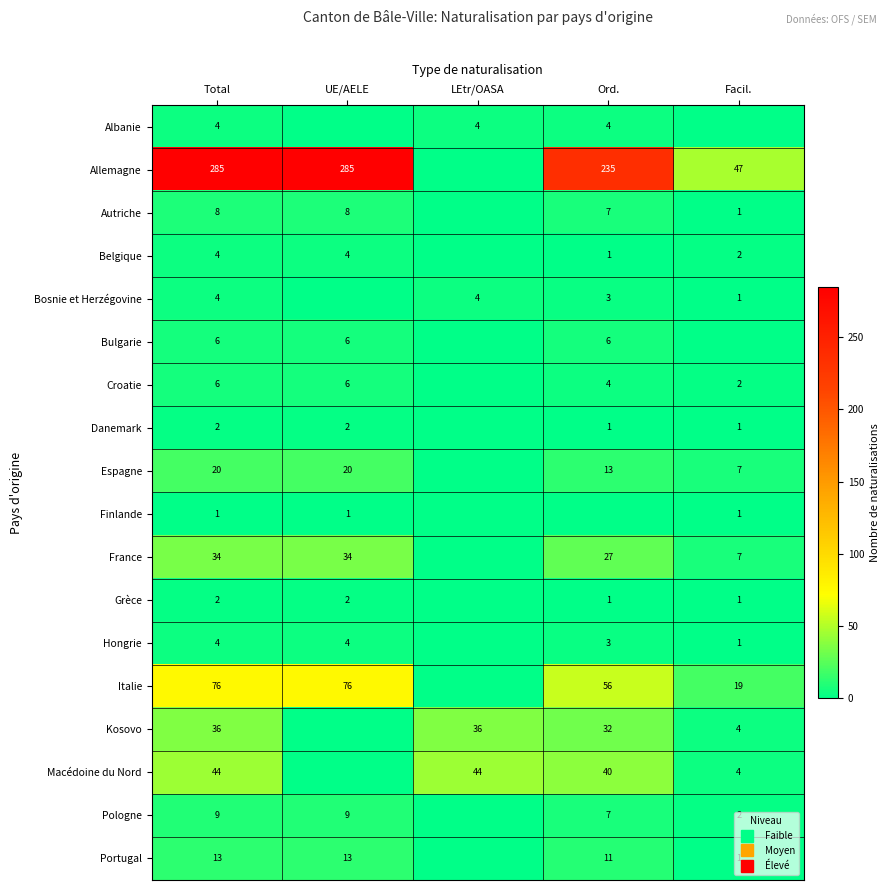

Count the number of categories in the chart.

5